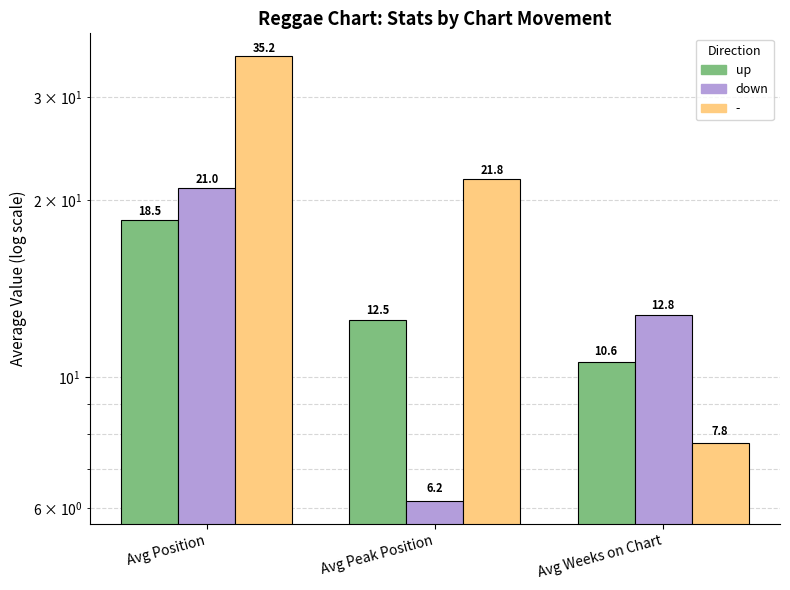

What is the average value of the up series?

13.9